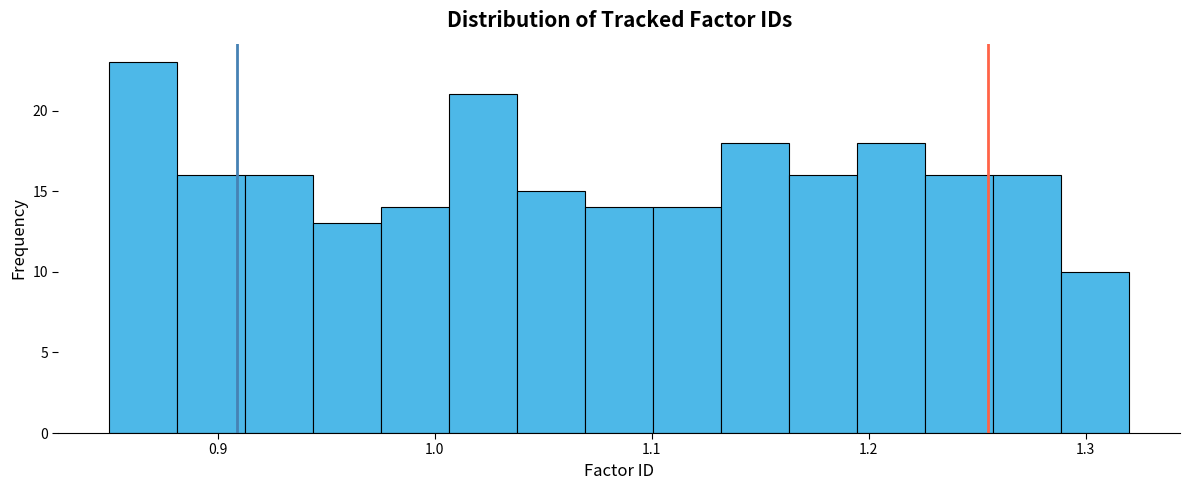

Read against the x-axis, roughly where is the centre of the tallest bar?

0.87